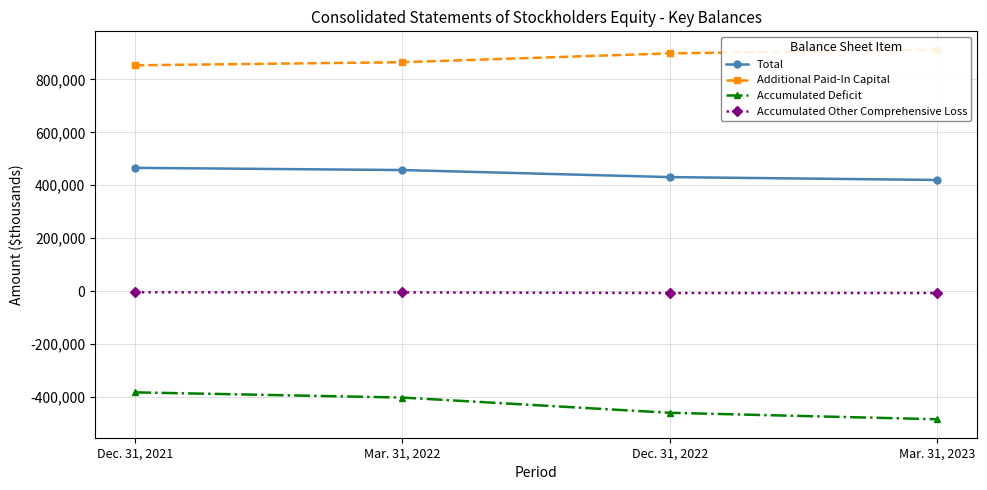

How many values in the Additional Paid-In Capital series are below 898806?

2